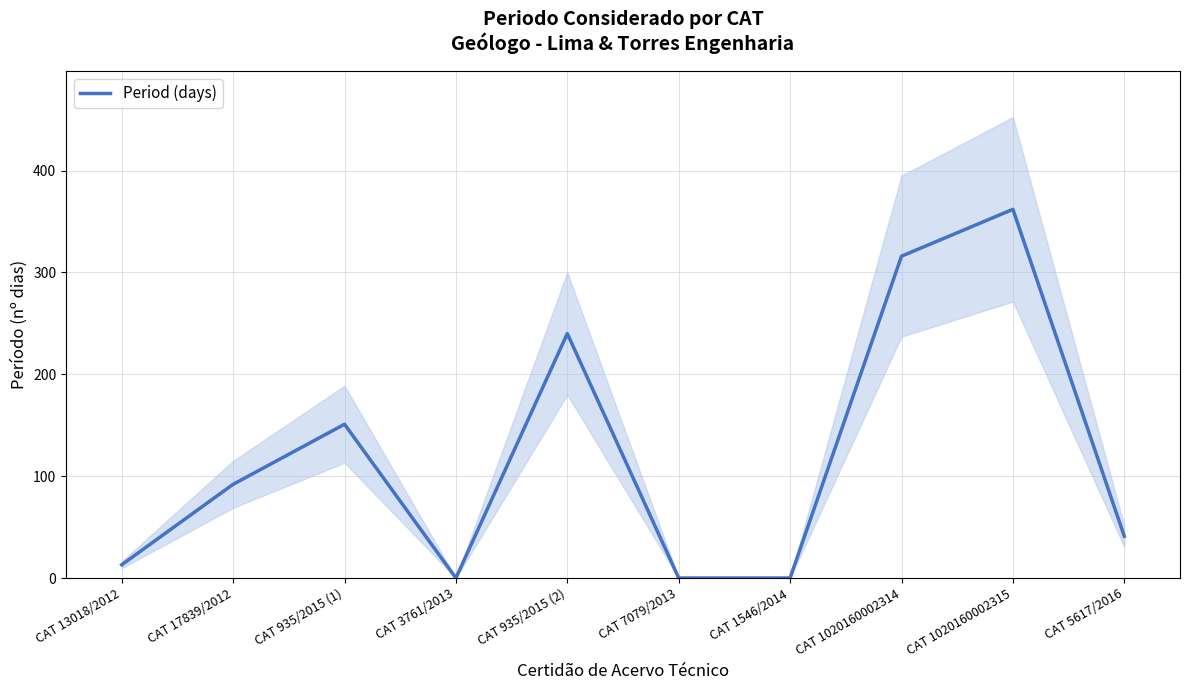

Reading right to left, transcribe all the data shown in this chart.

41	362	316	0	0	240	0	151	92	13